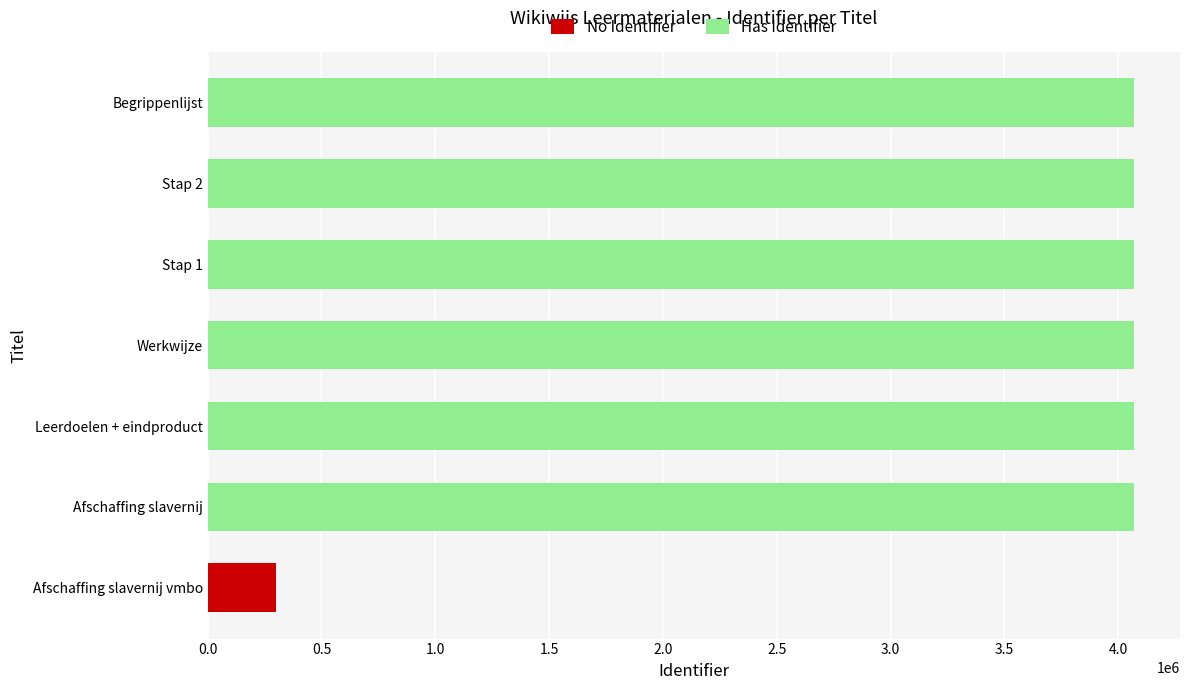

How many distinct data groups are displayed?

2